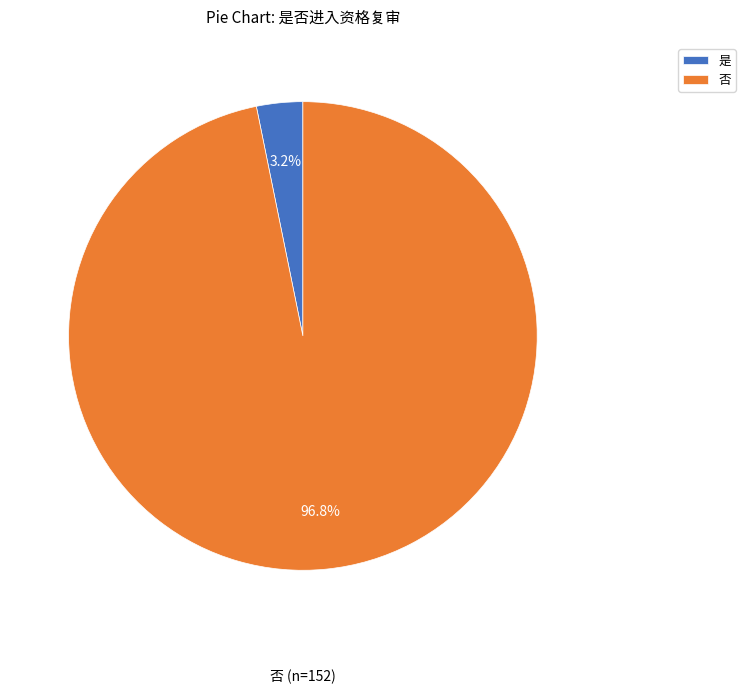

Rank the categories by value from highest to lowest.

否, 是